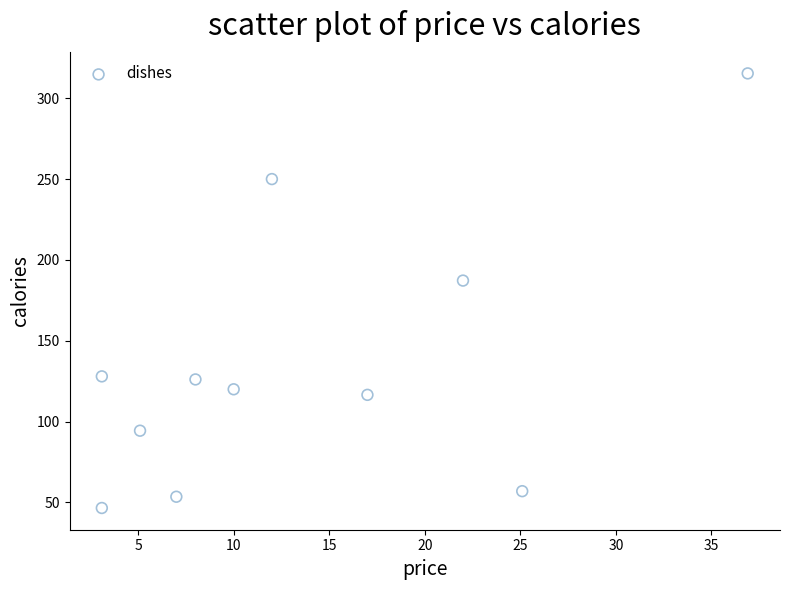

What Y value in the scatter plot is closest to 180?

187.2